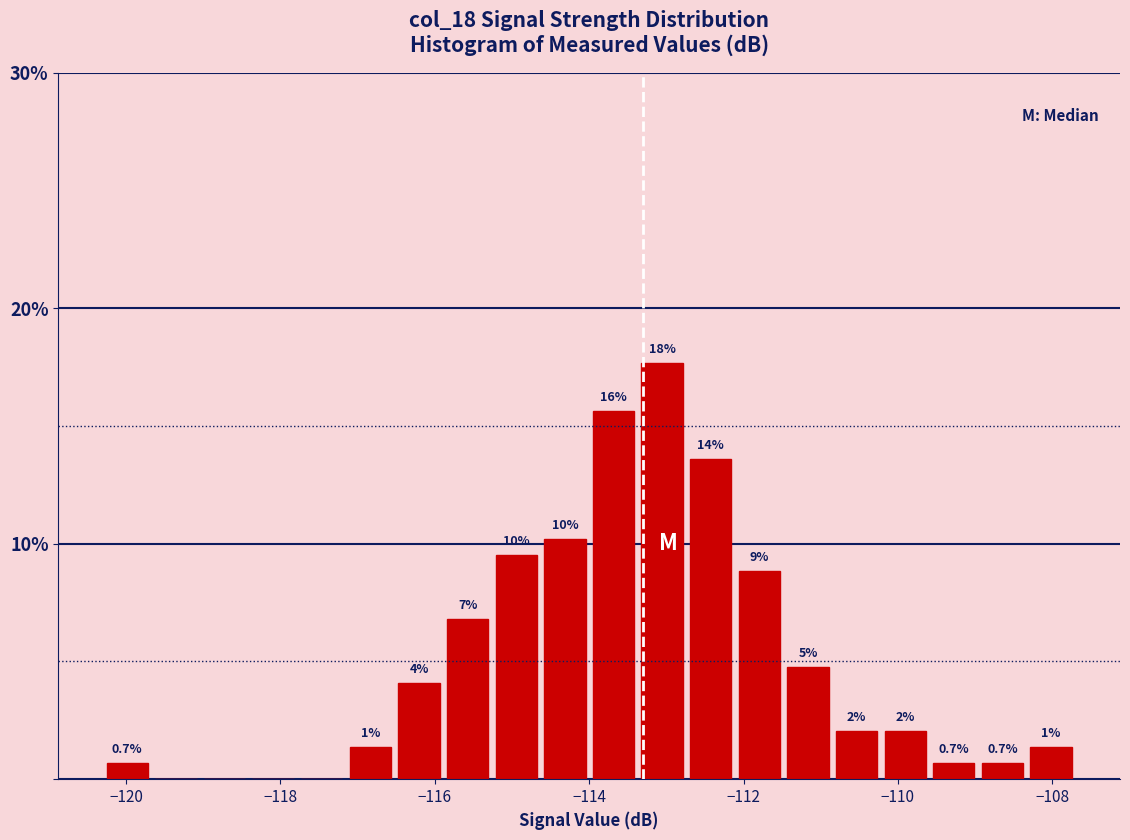

Read against the x-axis, roughly where is the centre of the tallest bar?

-113.0